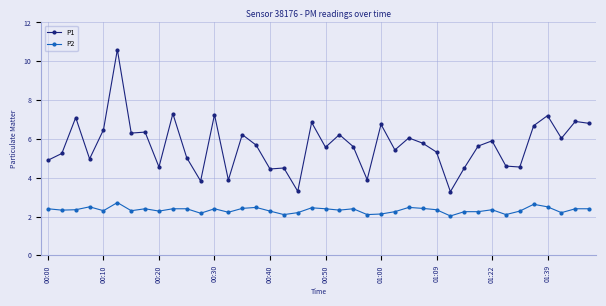

What is the value of the P2 point at the 17th from the left?

2.3